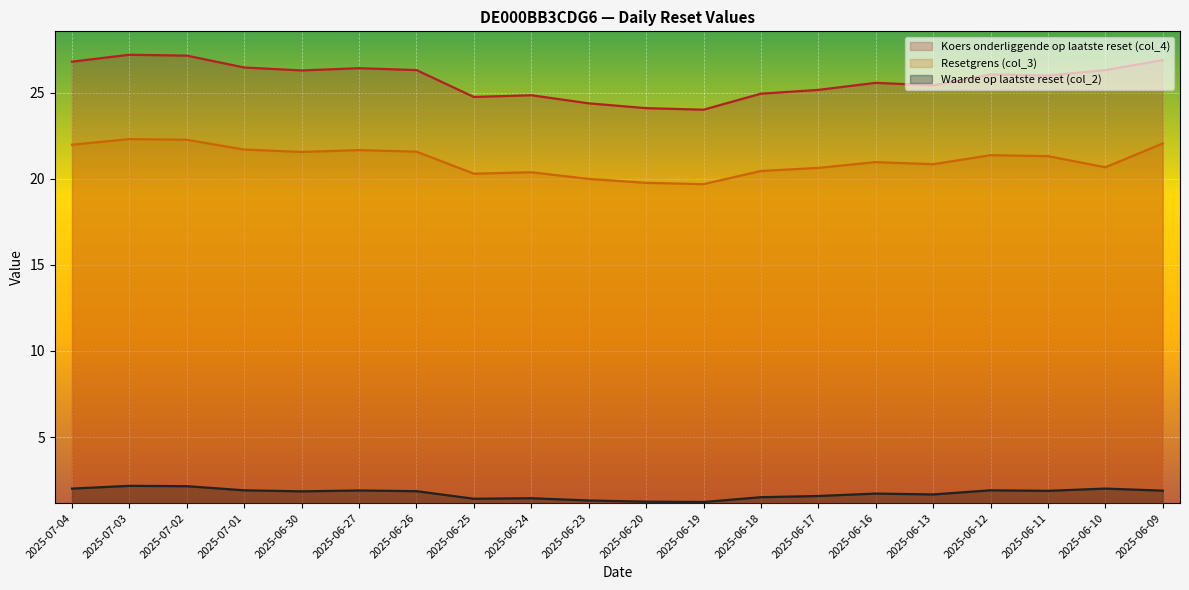

At which category is the sum across all series the highest?

2025-07-03